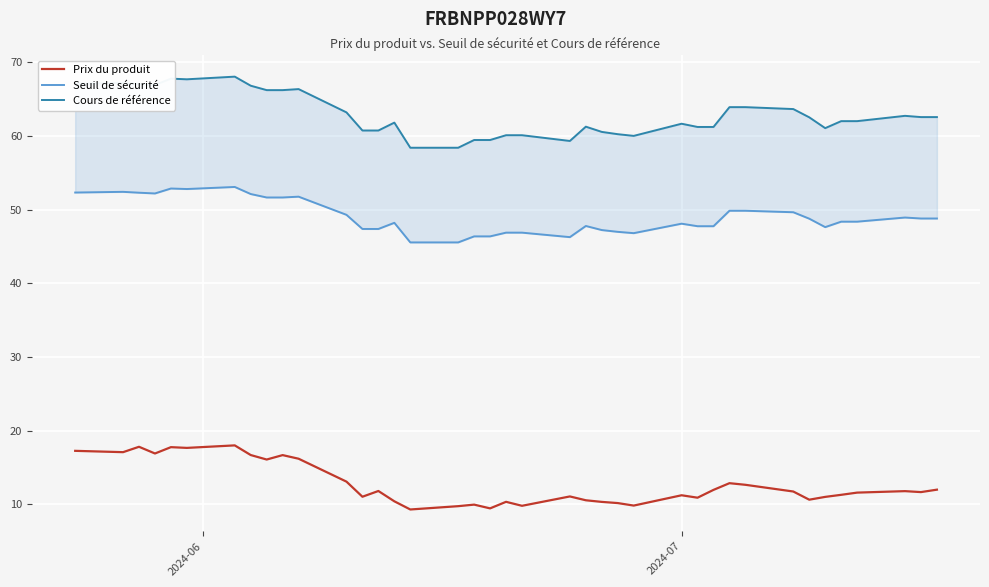

True or false: Prix du produit and Seuil de sécurité intersect in this chart.

False